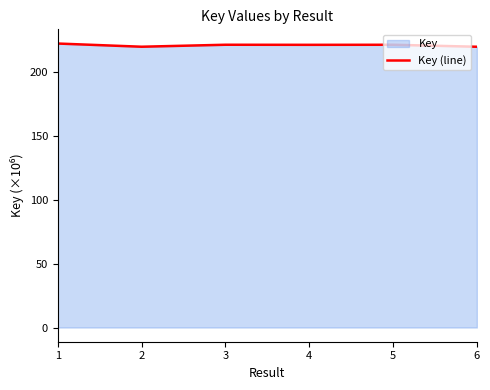

How many categories are shown in the chart?

6